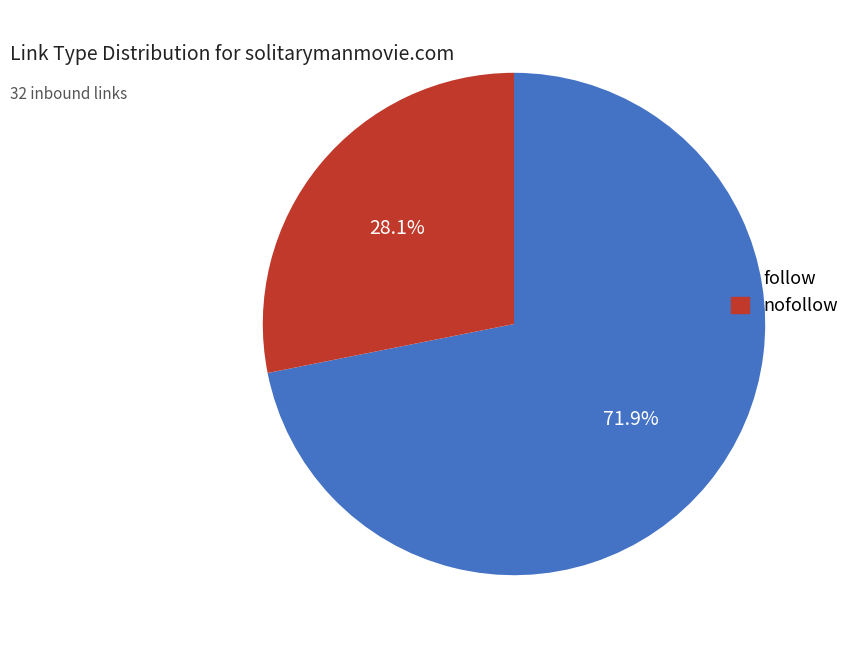

Count the number of slices in the pie.

2